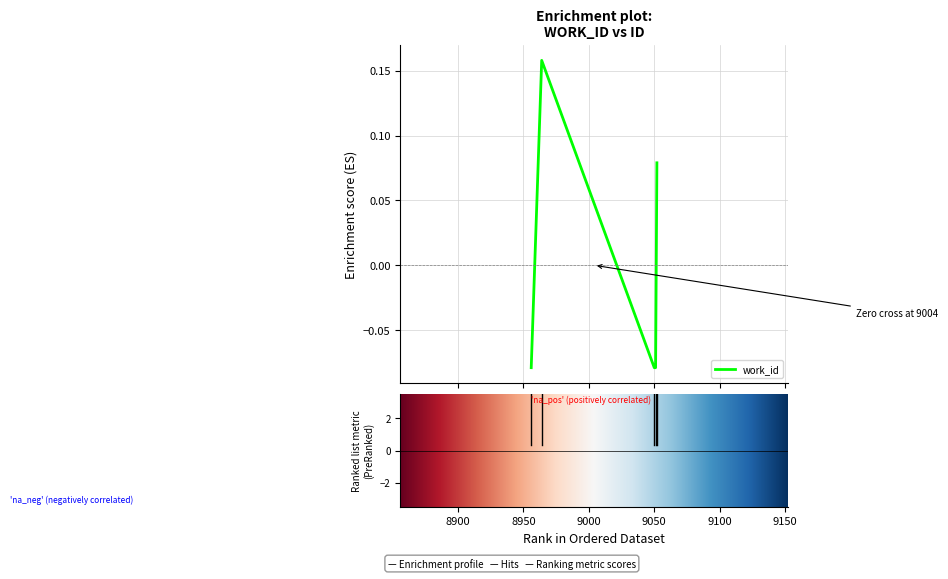

True or false: the data has more than 2 interior local peaks.

False